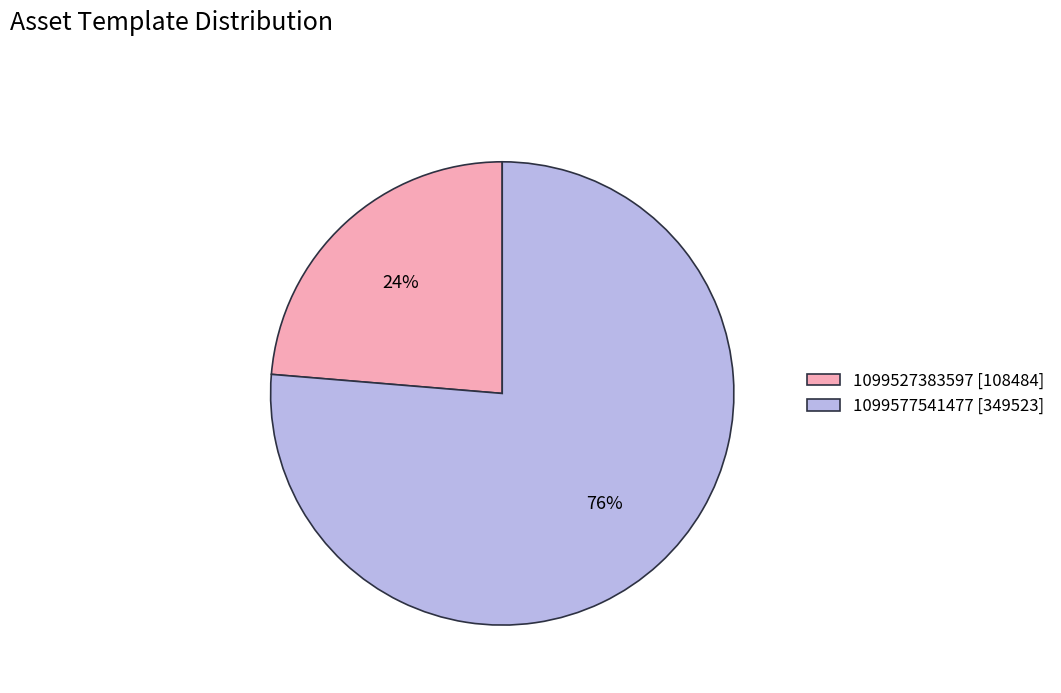

Is there a majority slice in this chart?

Yes